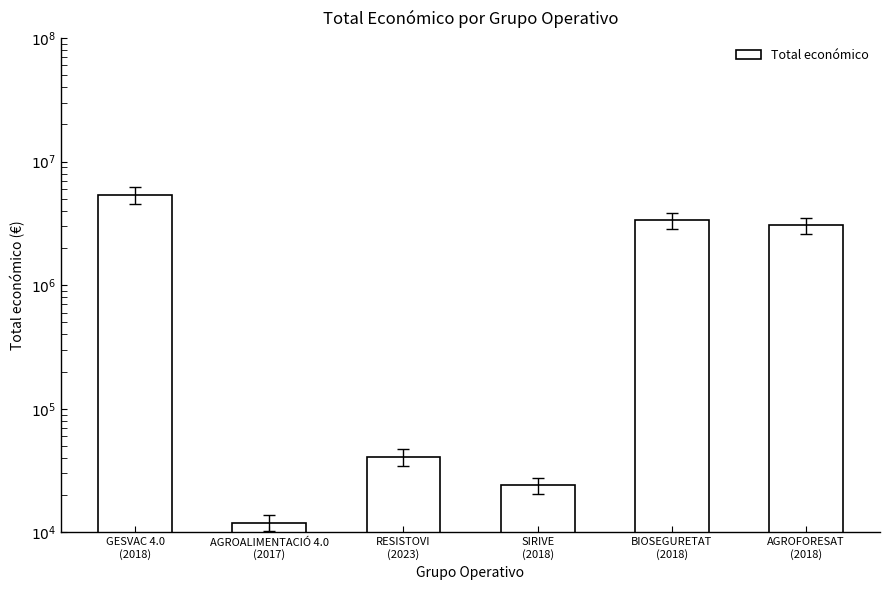

At which category does the chart reach its peak across all series?

GESVAC 4.0
(2018)